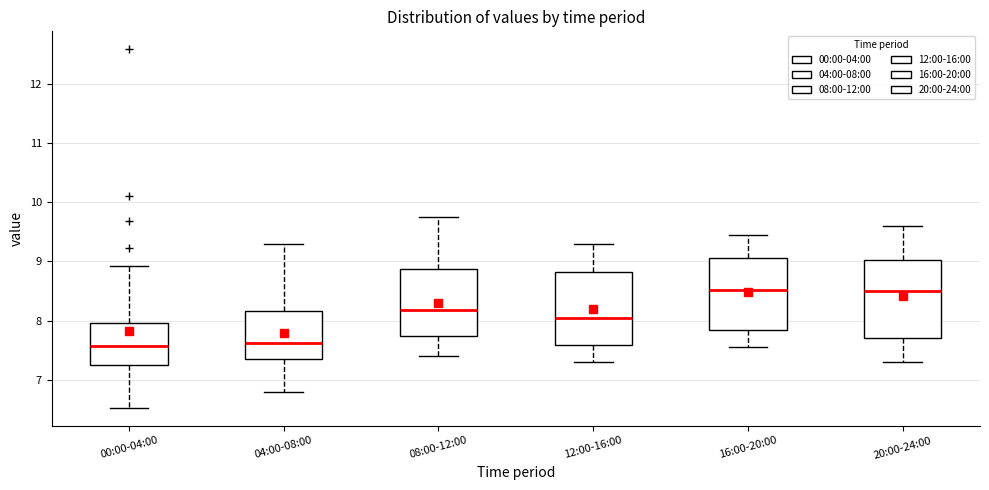

Reading left to right, read every box against the y-axis: the position of its median line, the range the box covers, and the ends of its whiskers. The values are not printed on the chart, so give them approximately, as read against the axis.

00:00-04:00: median 7.6, box 7.3 to 8.0, whiskers 6.5 to 8.9
04:00-08:00: median 7.6, box 7.4 to 8.2, whiskers 6.8 to 9.3
08:00-12:00: median 8.2, box 7.7 to 8.9, whiskers 7.4 to 9.8
12:00-16:00: median 8.1, box 7.6 to 8.8, whiskers 7.3 to 9.3
16:00-20:00: median 8.5, box 7.9 to 9.1, whiskers 7.6 to 9.5
20:00-24:00: median 8.5, box 7.7 to 9.0, whiskers 7.3 to 9.6